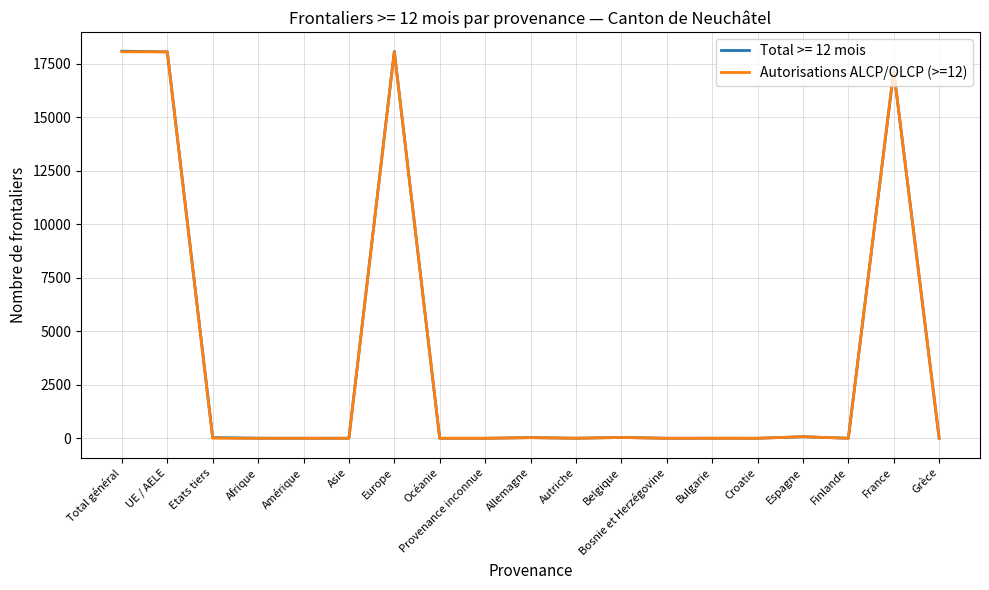

Is the value of Total >= 12 mois at Total général greater than the value of Autorisations ALCP/OLCP (>=12) at Autriche?

Yes